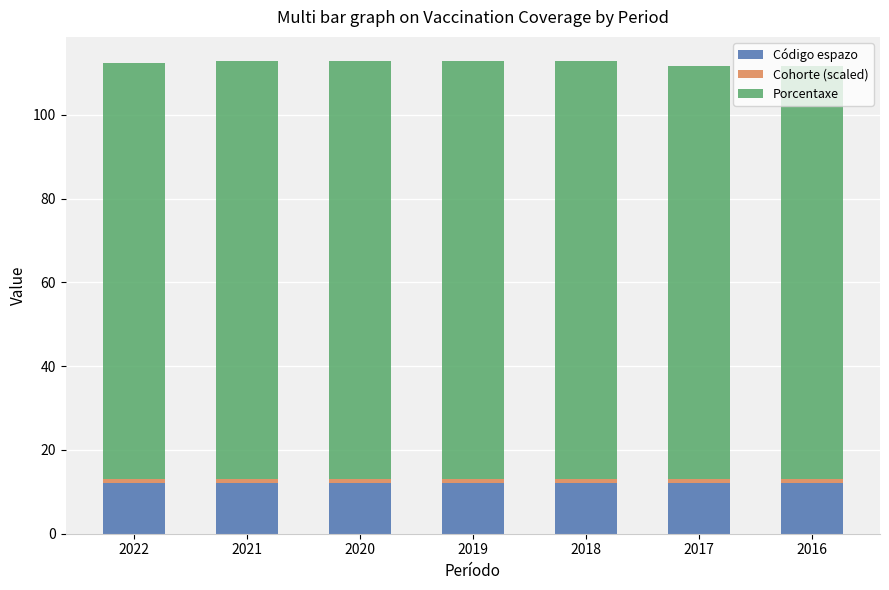

Count the number of categories in the chart.

7